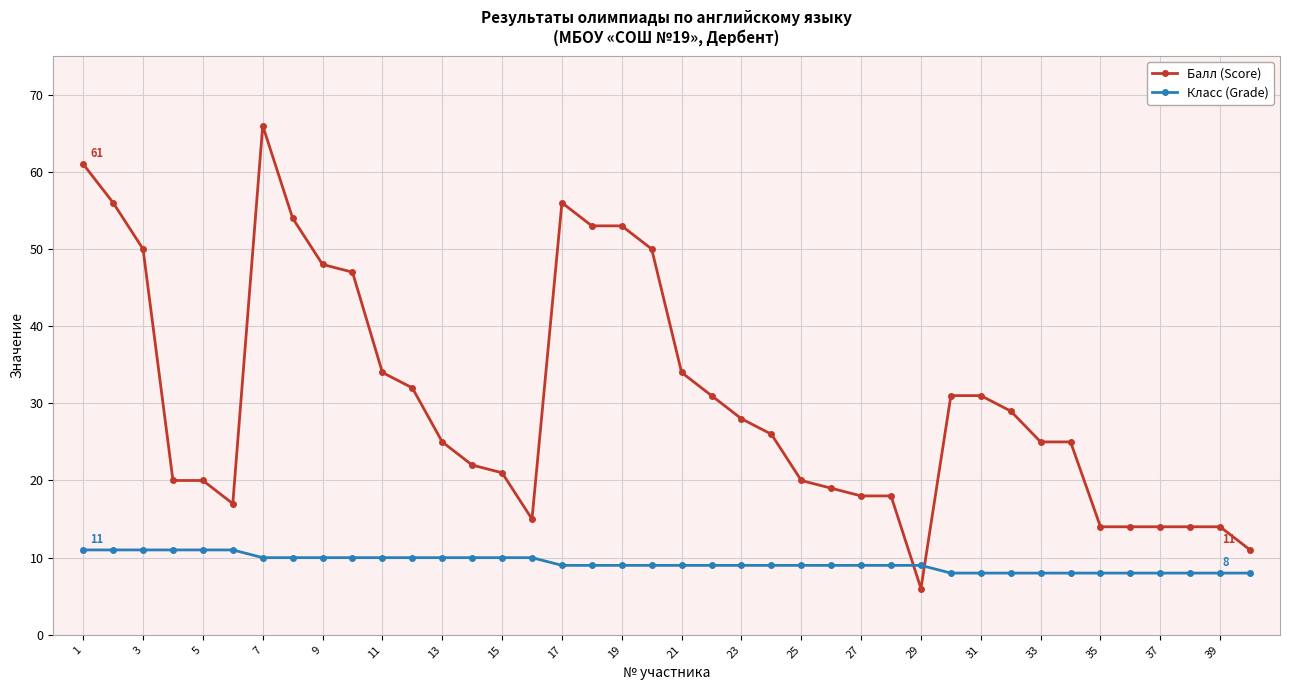

Rank the series by their average value, from lowest to highest.

Класс (Grade), Балл (Score)